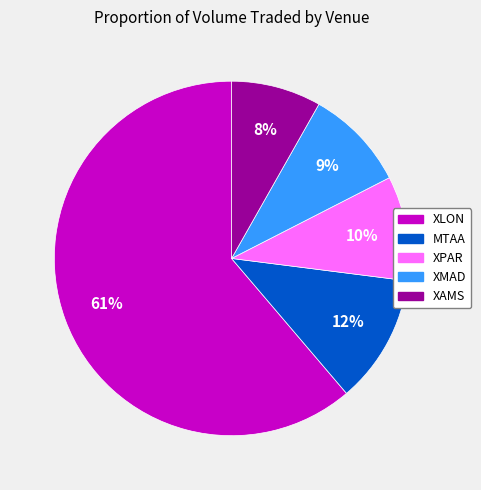

Count the number of slices in the pie.

5